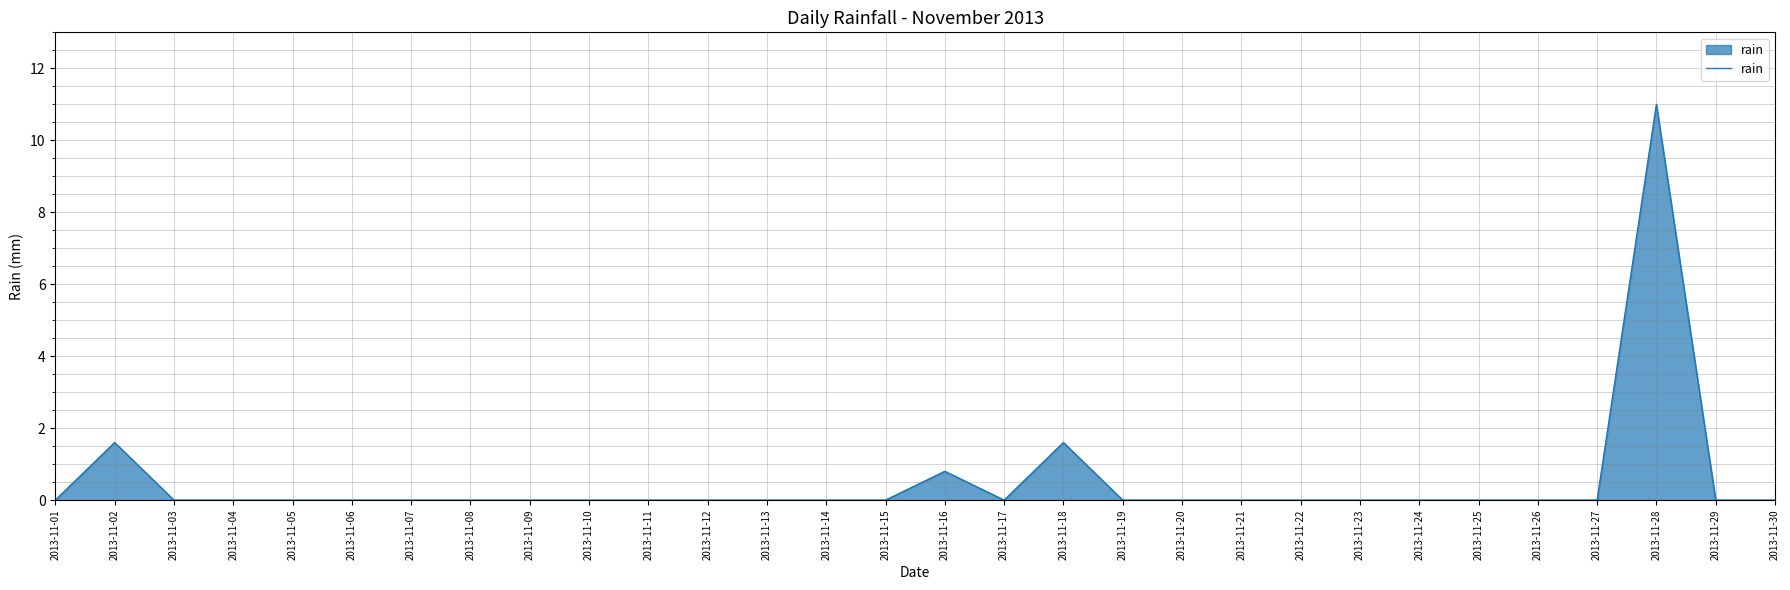

At which category does the chart reach its peak across all series?

2013-11-28